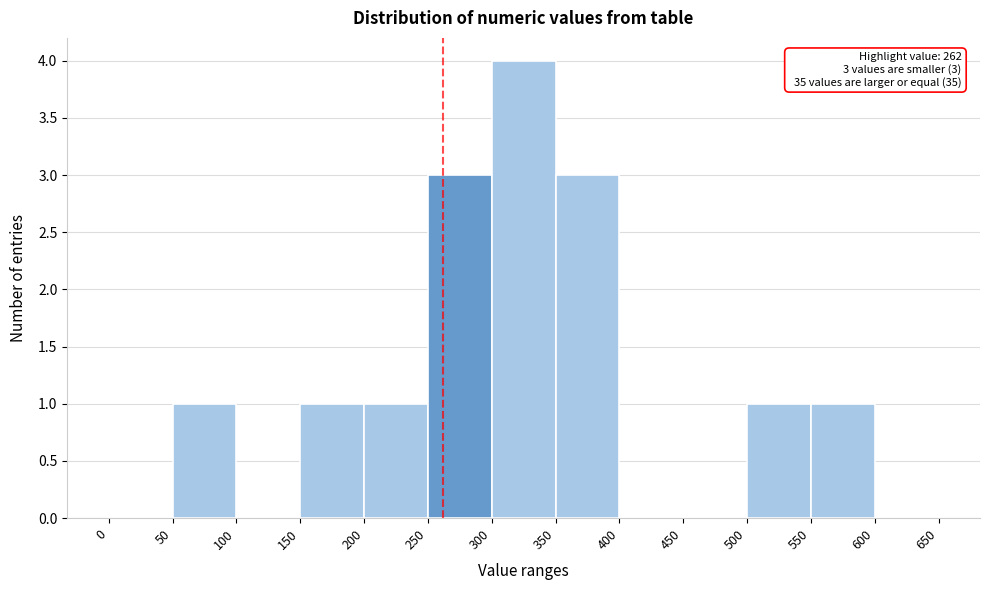

Over which range of the x-axis is the bar tallest?

300 to 350